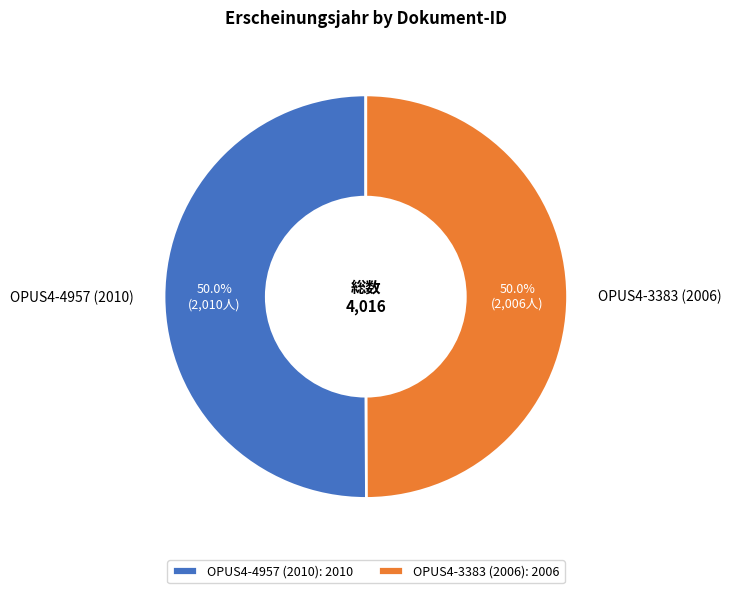

Approximately how many times larger is the value at OPUS4-3383 (2006) compared to OPUS4-4957 (2010)?

1.0